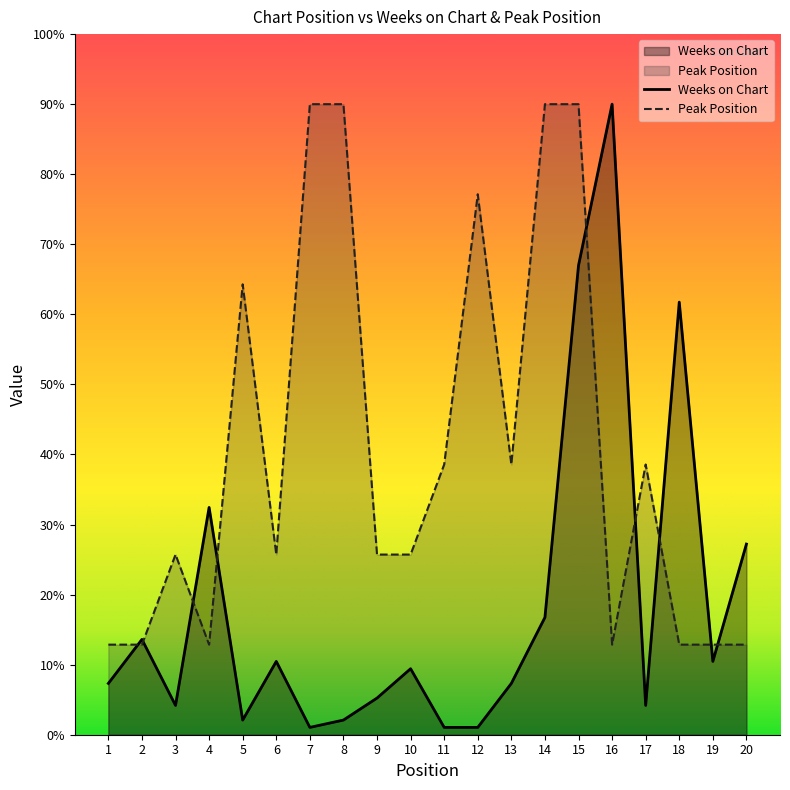

What is the value of the Weeks on Chart point at the 14th from the left?

16.7